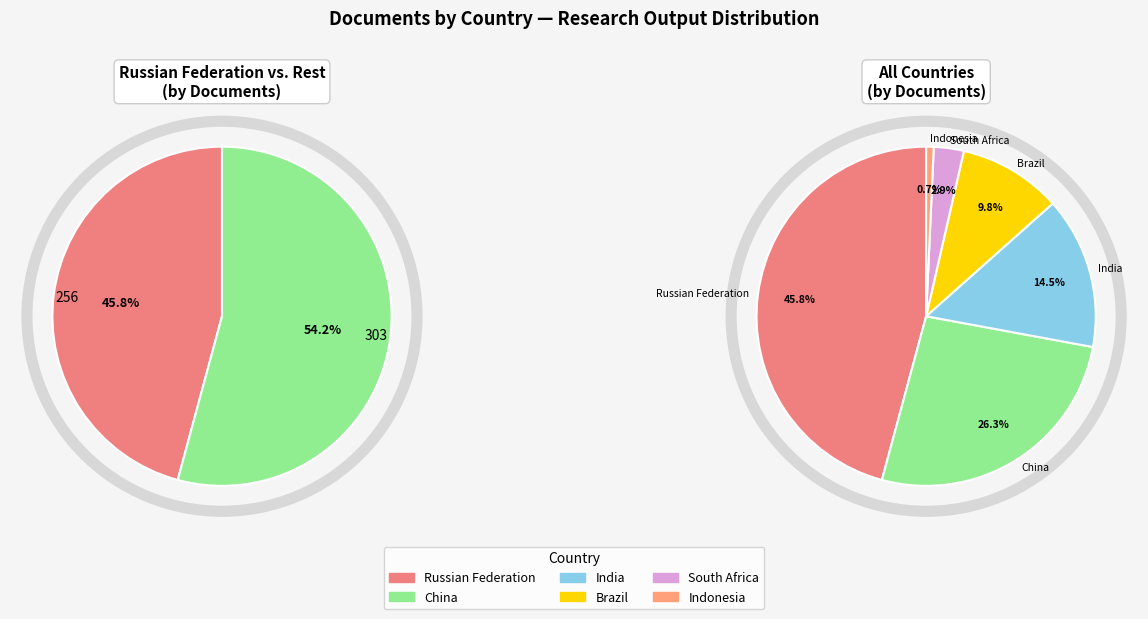

True or false: Brazil accounts for 2% of the total.

False